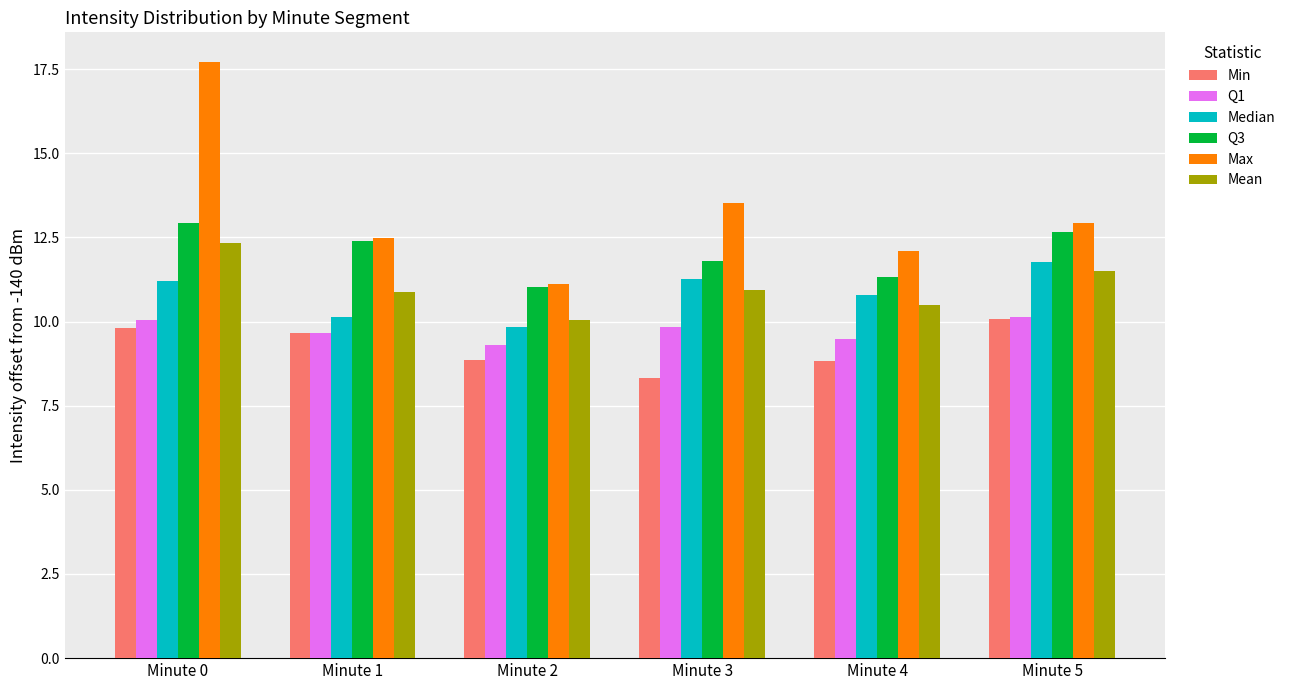

The value of Mean at Minute 1 is 17.4. True or false?

False